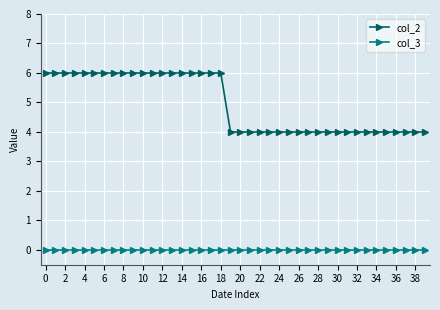

Which series has the widest spread of values?

col_2